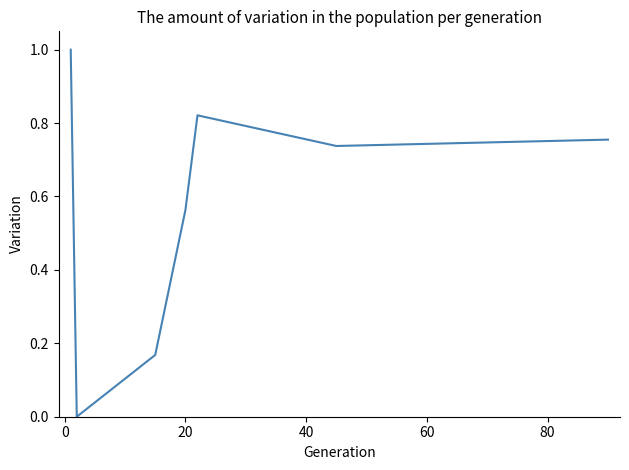

What is the sum of all values?

4.0